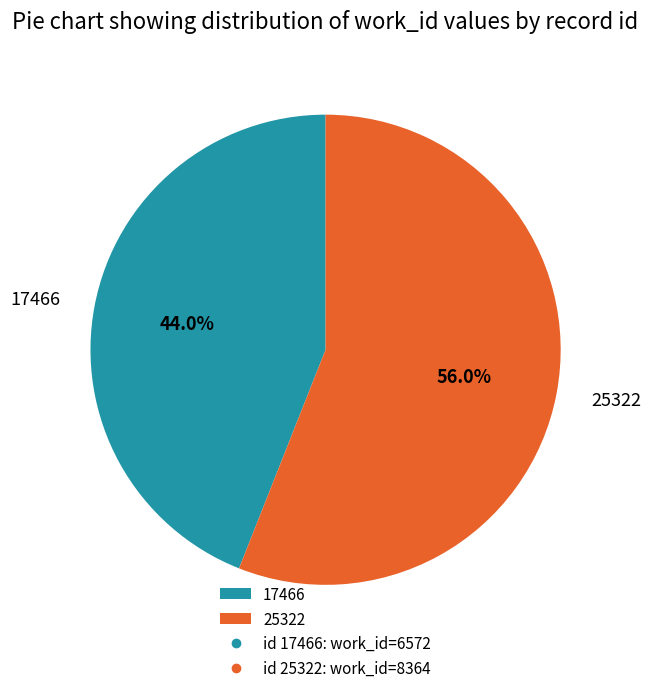

Which category has the smallest portion of the pie?

17466